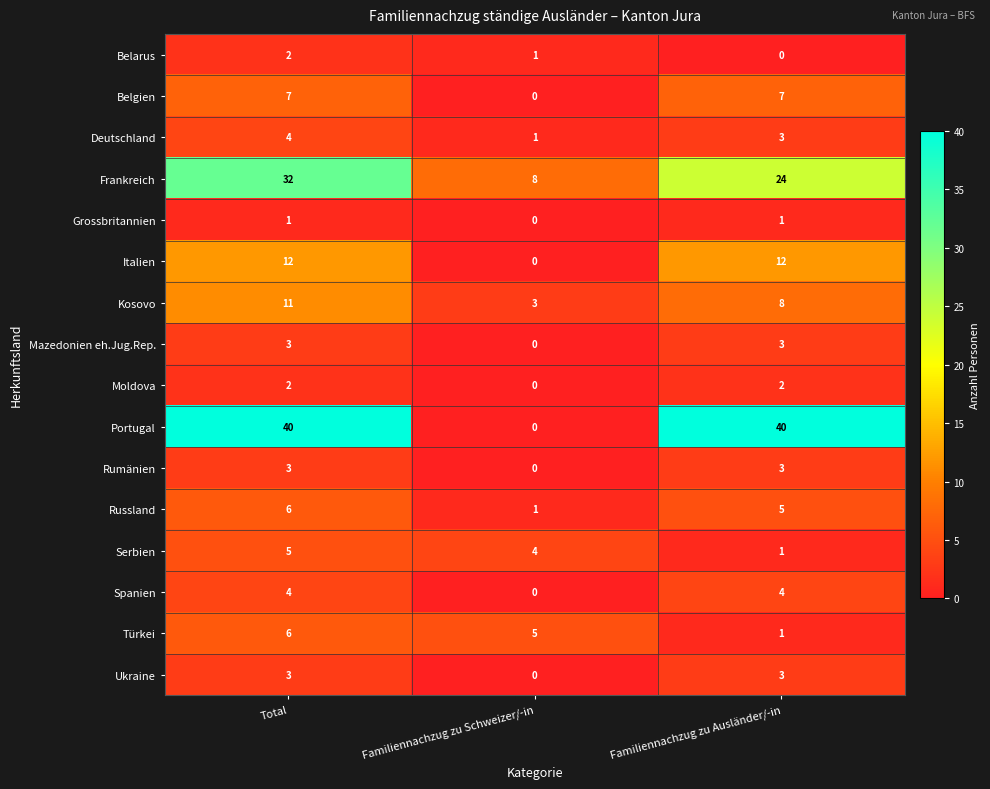

At which category is the sum across all series the highest?

Total